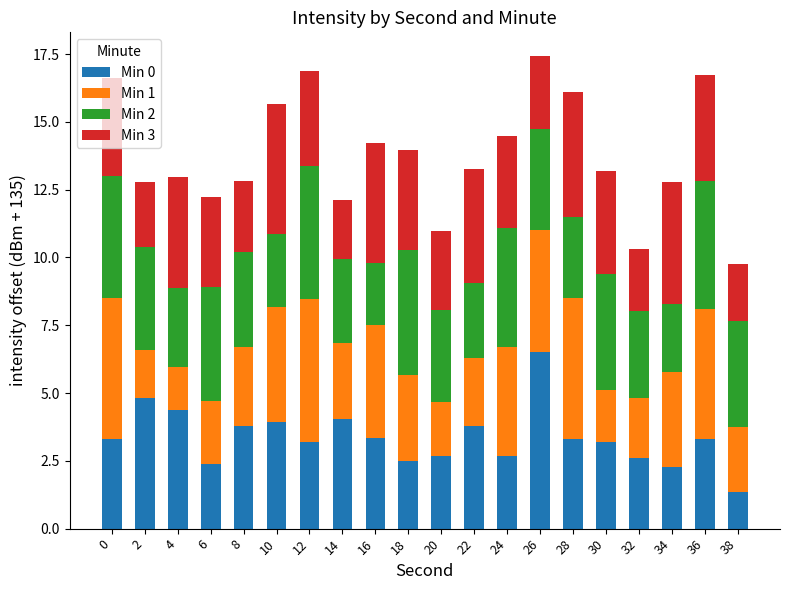

Read the Min 0 value at 32.

2.6